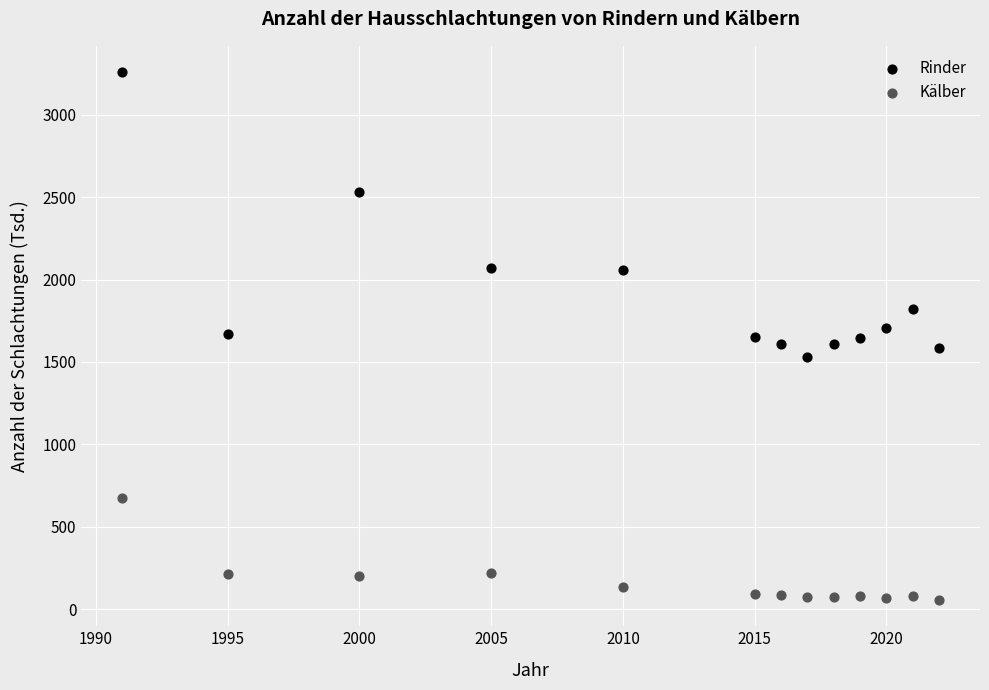

Which series has the largest Y range (max minus min)?

Rinder